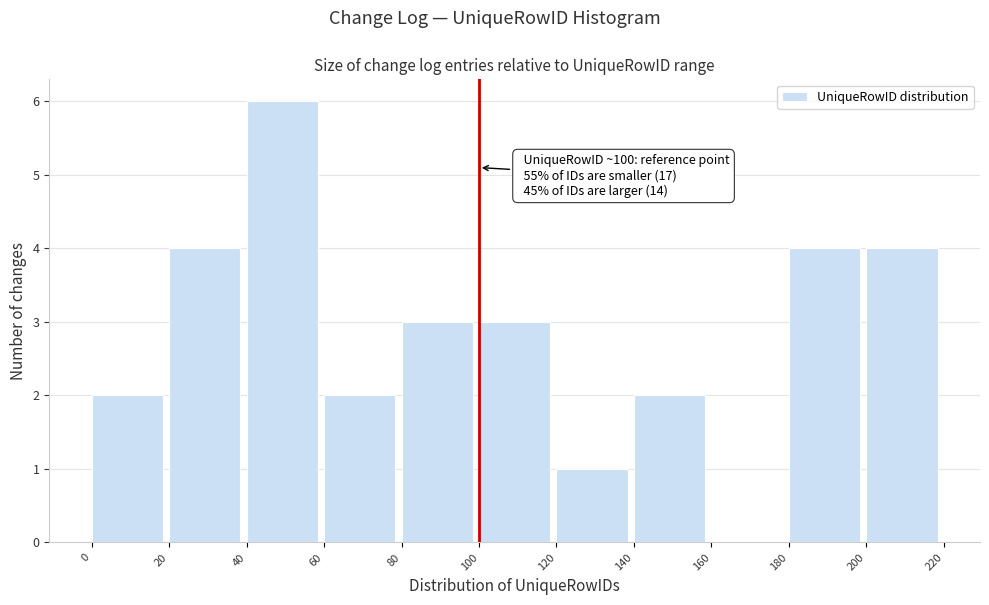

Over which range of the x-axis is the bar tallest?

40 to 60